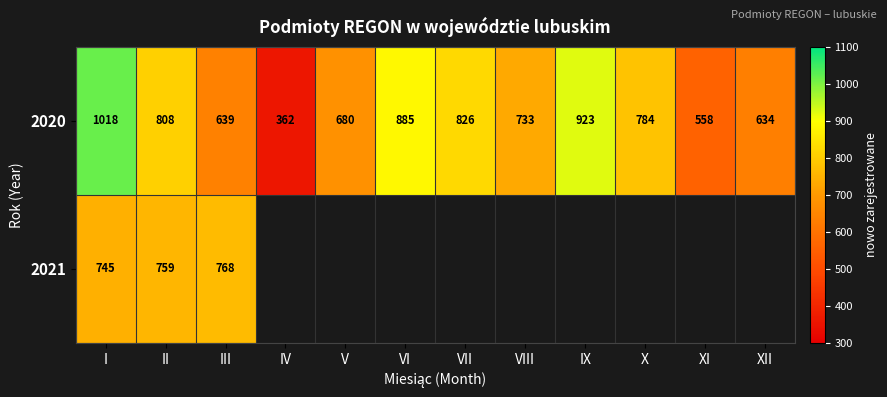

How many categories are shown in the chart?

12